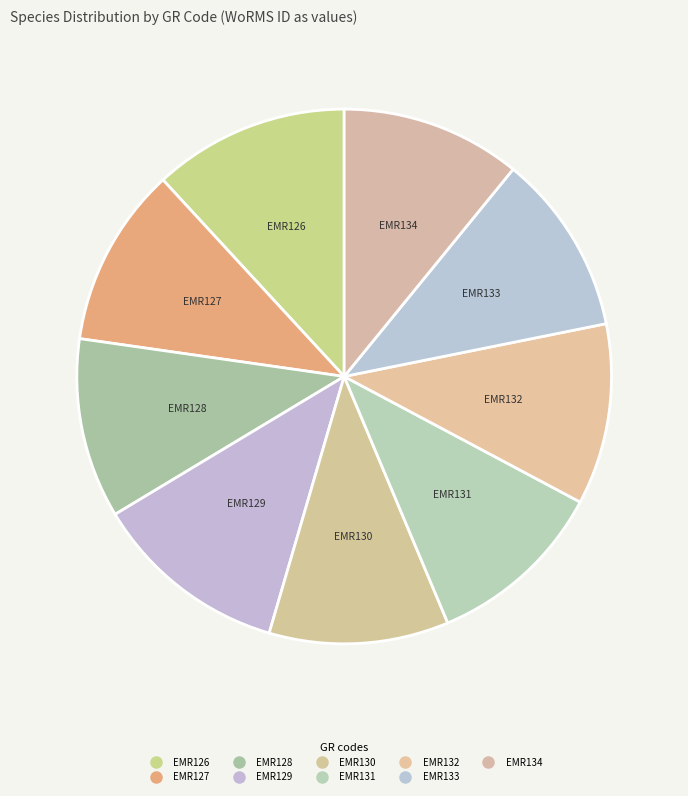

What is the change in value from EMR126 to EMR132?

-11691